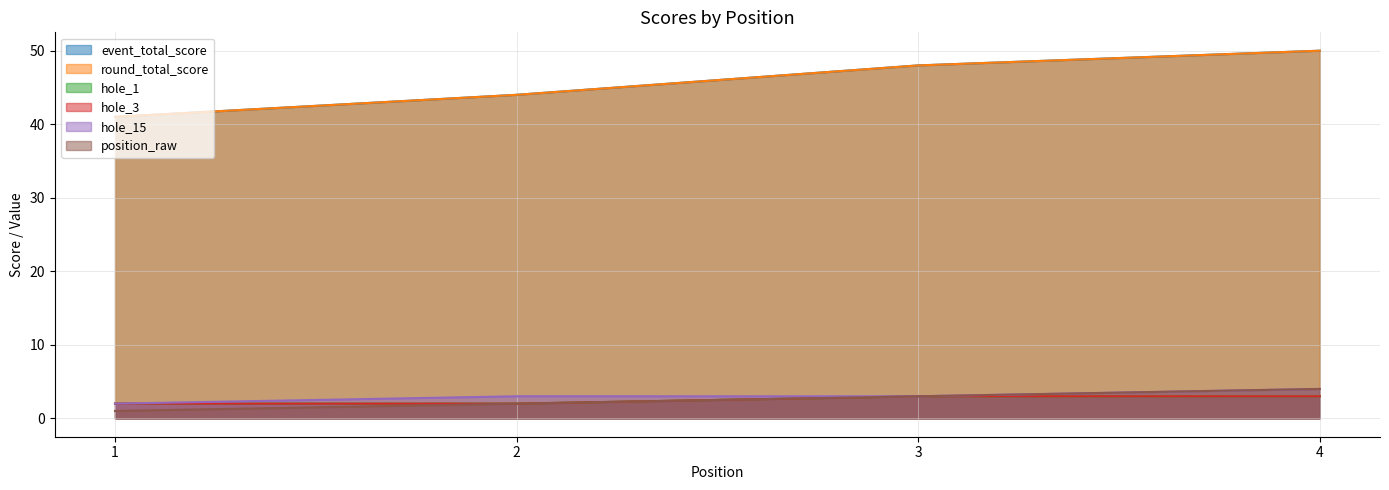

Which series has the largest total across all categories?

event_total_score